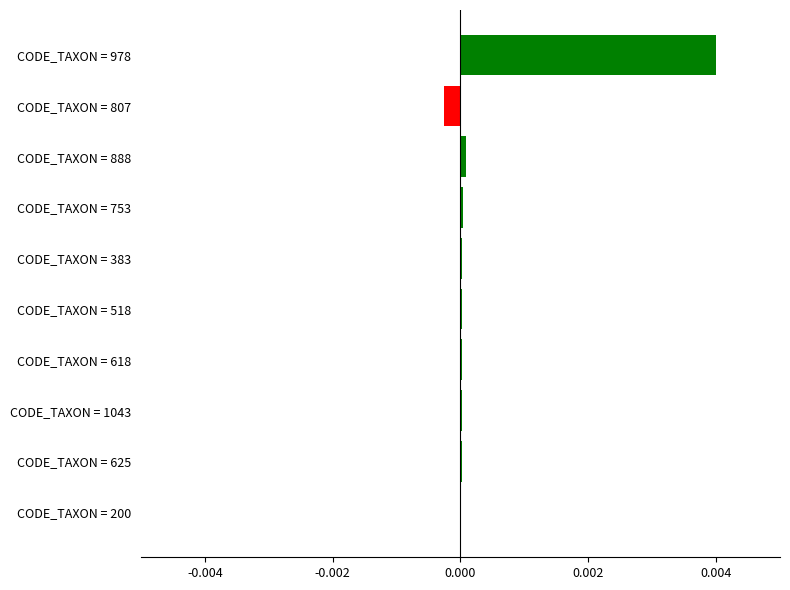

Are the bars grouped side by side (vs. stacked)?

No